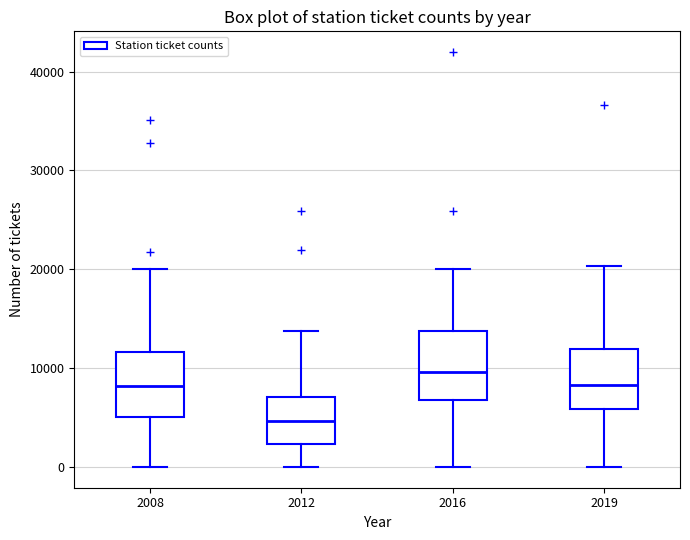

Where does the upper whisker of the box at x = 2008 end on the y-axis? The values are not printed on the chart, so give them approximately, as read against the axis.

20000